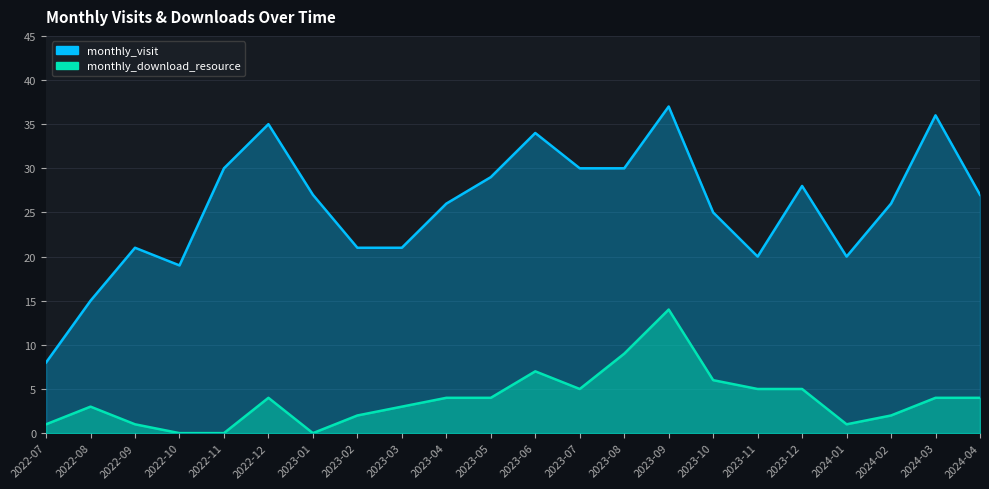

Where is the first local maximum for monthly_download_resource?

2022-08